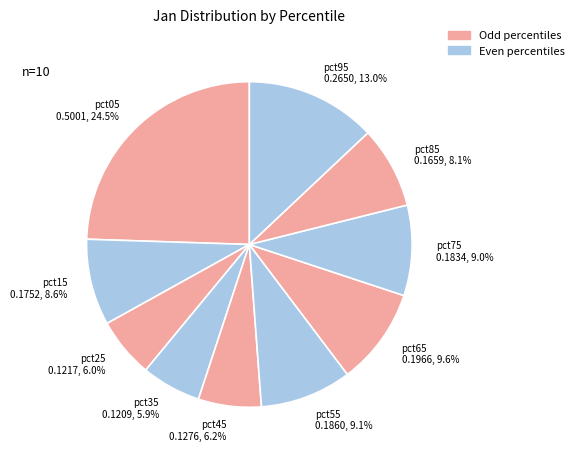

Which has a higher value, pct15 0.1752, 8.6% or pct35 0.1209, 5.9%?

pct15 0.1752, 8.6%